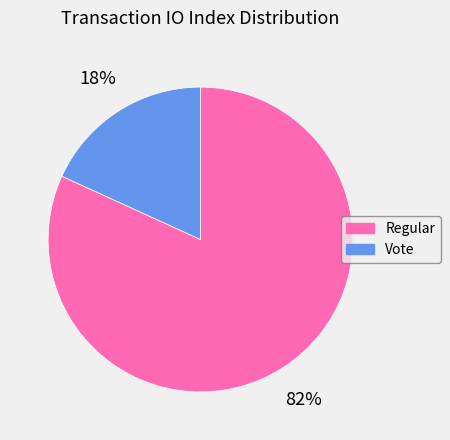

What percentage is the Regular slice, to the nearest percent?

82%